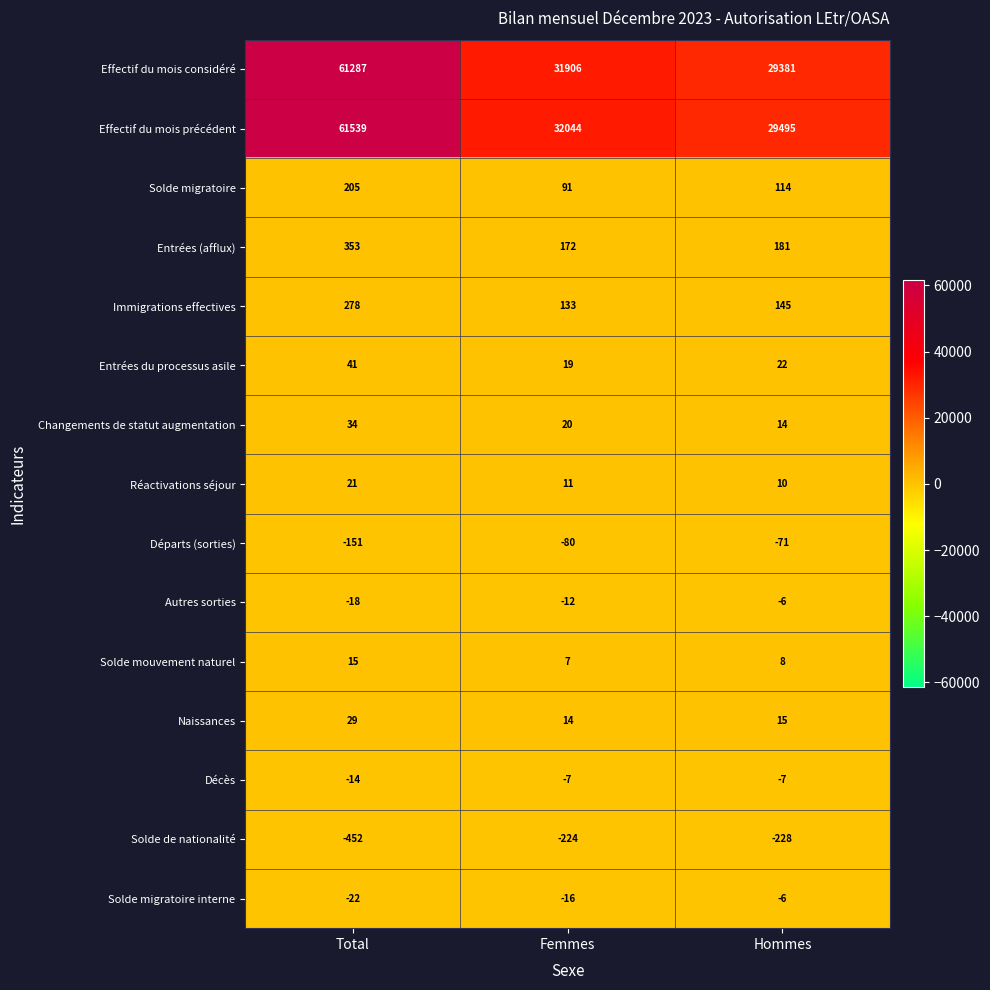

Count the number of categories in the chart.

3